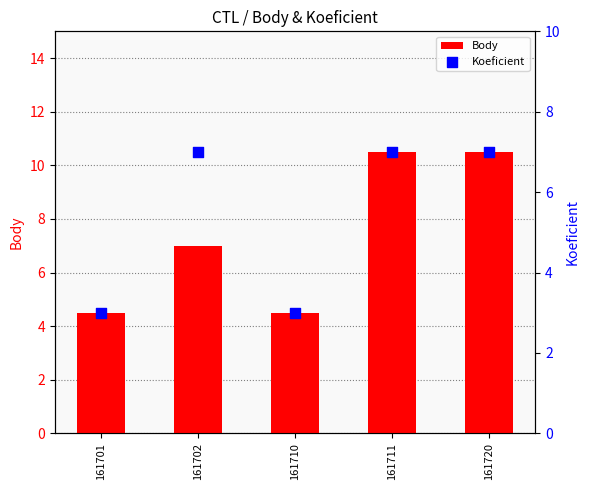

At how many categories does at least one series exceed 4?

5